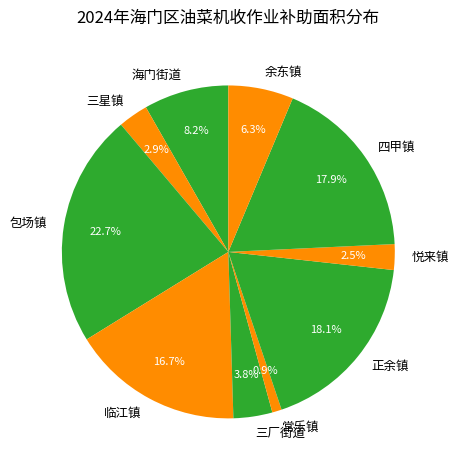

Approximately how many times larger is the value at 海门街道 compared to 正余镇?

0.5